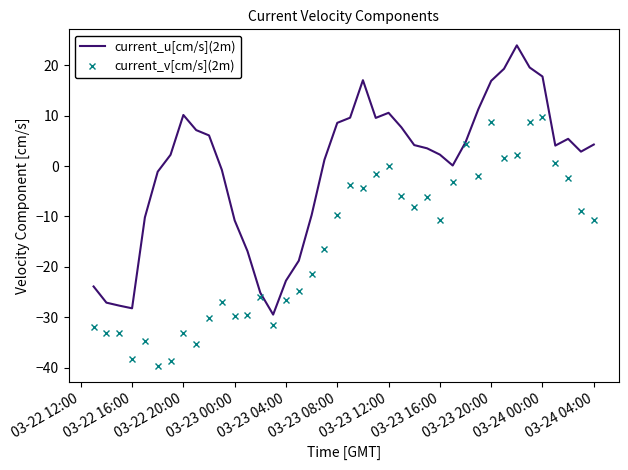

What is the greatest value displayed?

23.9